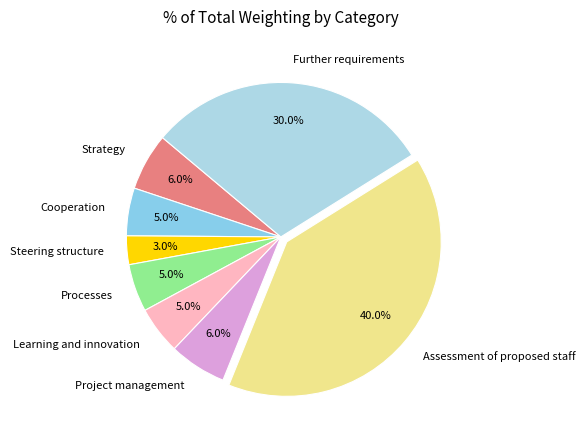

Does Steering structure account for over 50% of the chart?

No